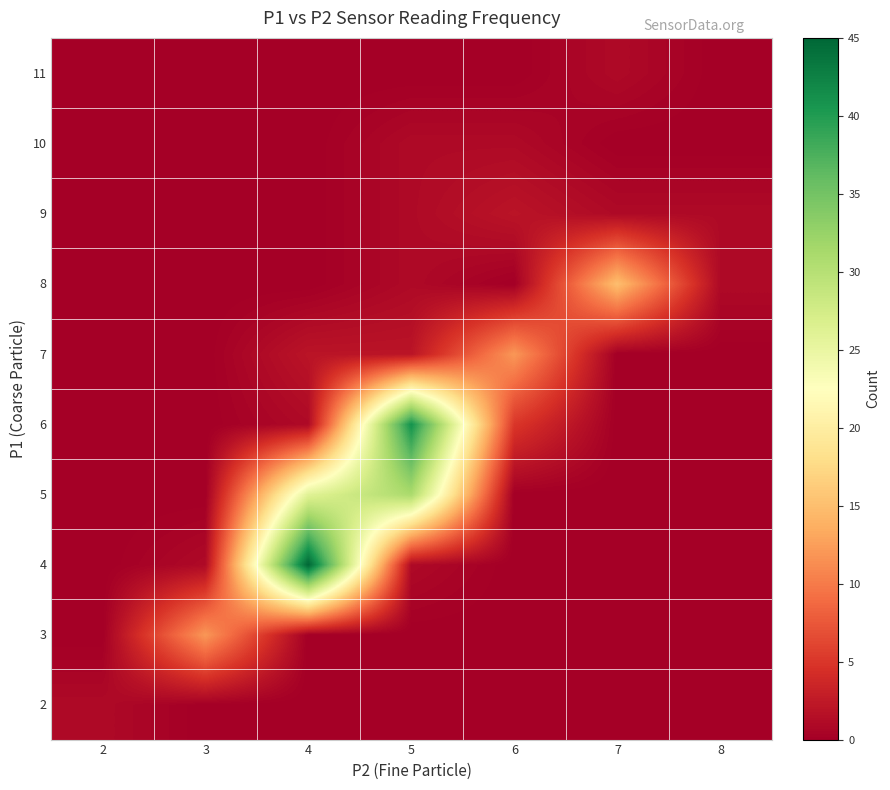

What is the total value across all series at 4?

74